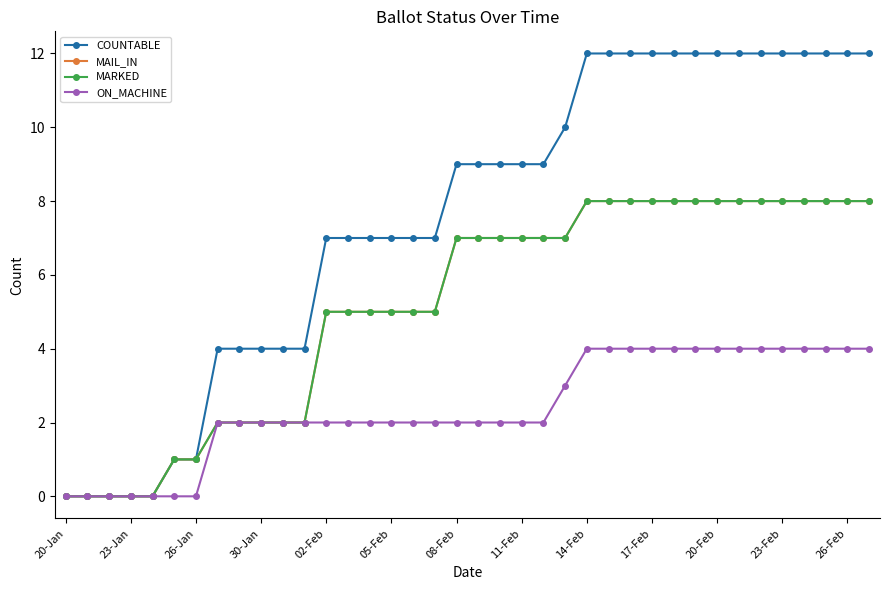

Does the chart have visible grid lines?

No